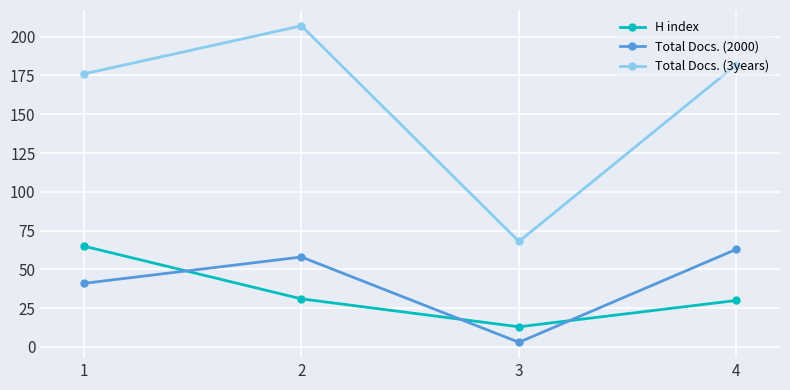

At which category does Total Docs. (3years) reach its first local valley?

3